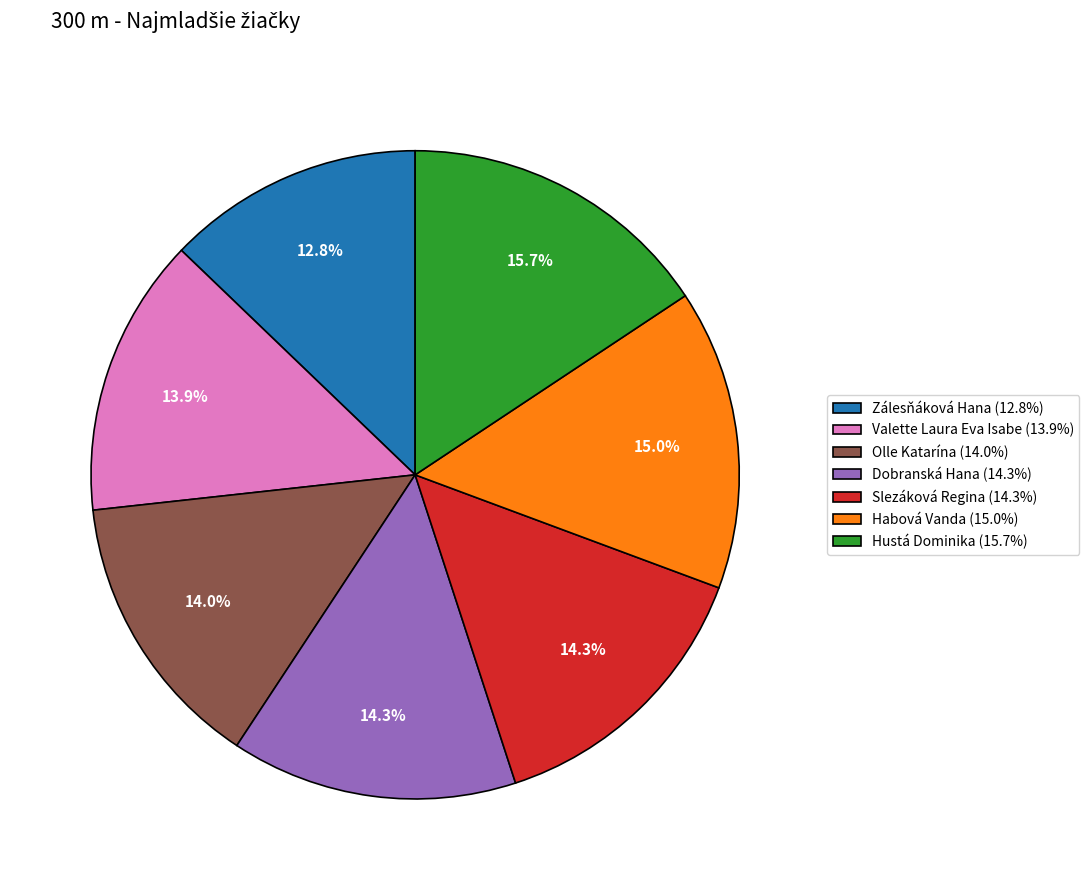

To the nearest percent, what percentage of the pie is Habová Vanda?

15%